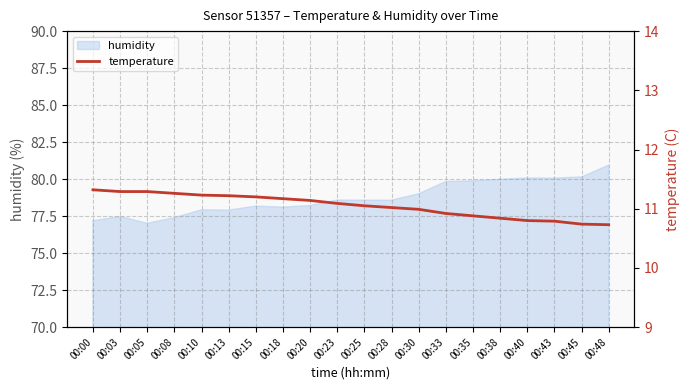

The humidity series shows 77.4 at 00:08. True or false?

True